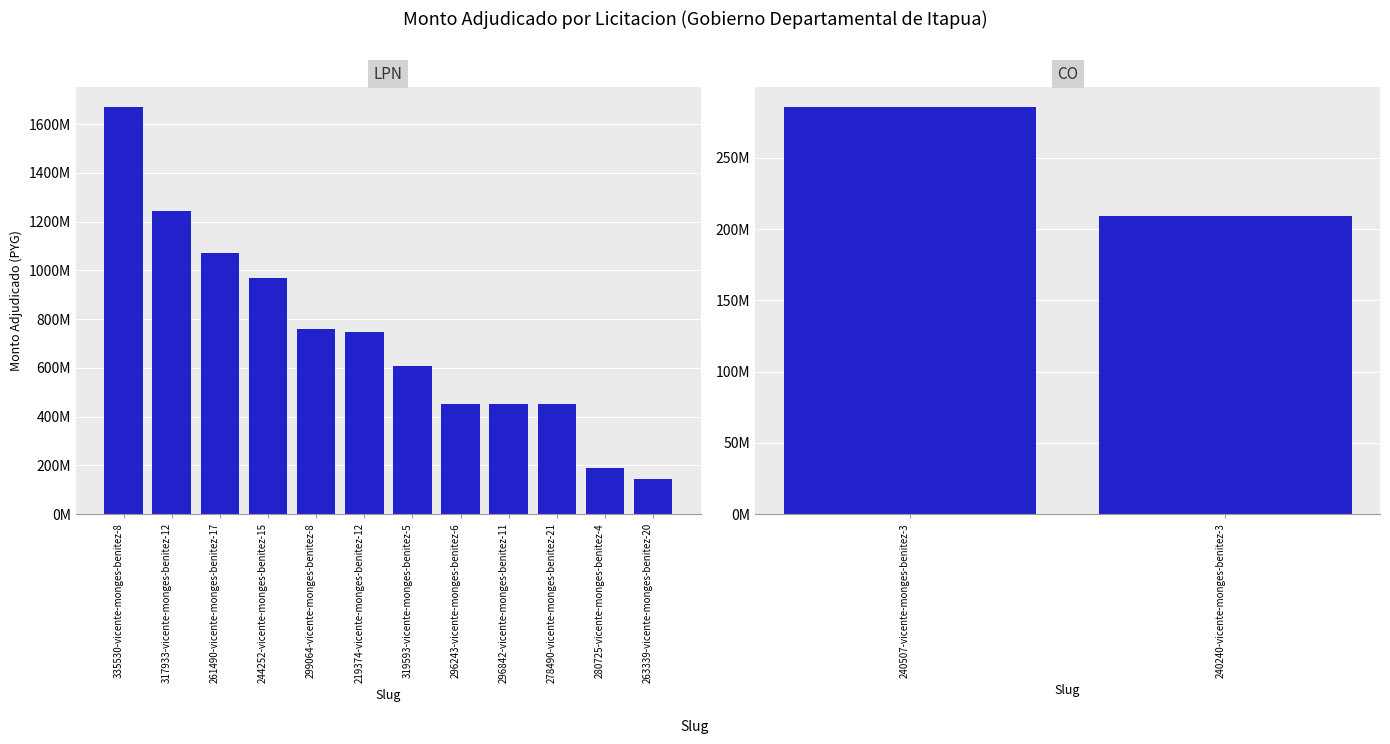

True or false: the data shows 746400000 at 219374-vicente-monges-benitez-12.

True